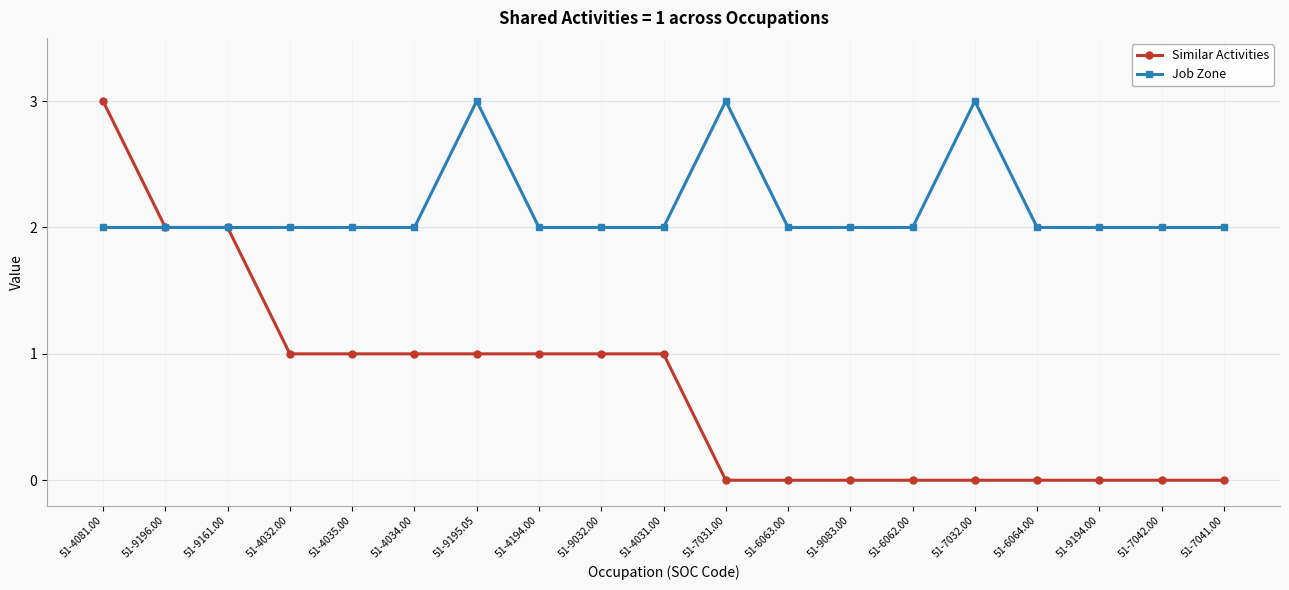

At which category is the sum across all series the highest?

51-4081.00